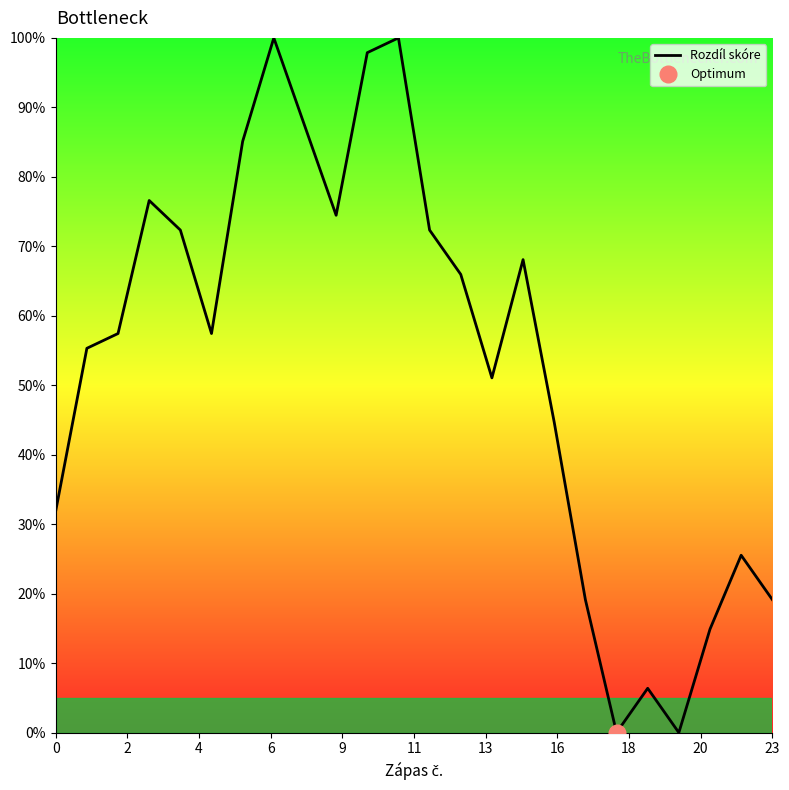

How many points are lower than both their immediate neighbors (excluding endpoints)?

5